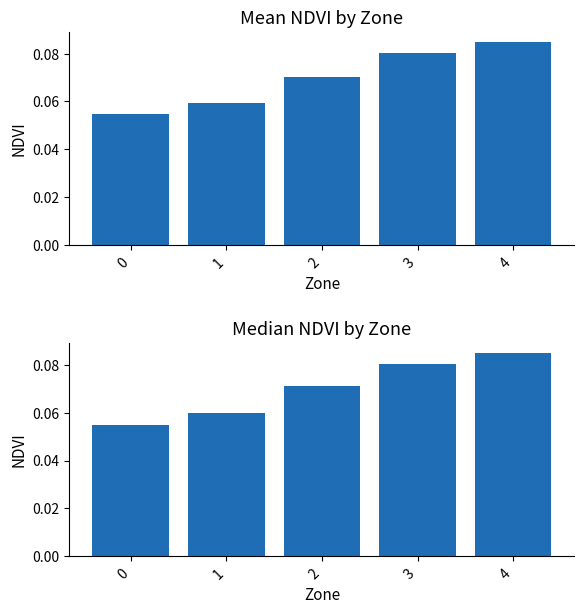

What is the total value across all series at 3?

0.2